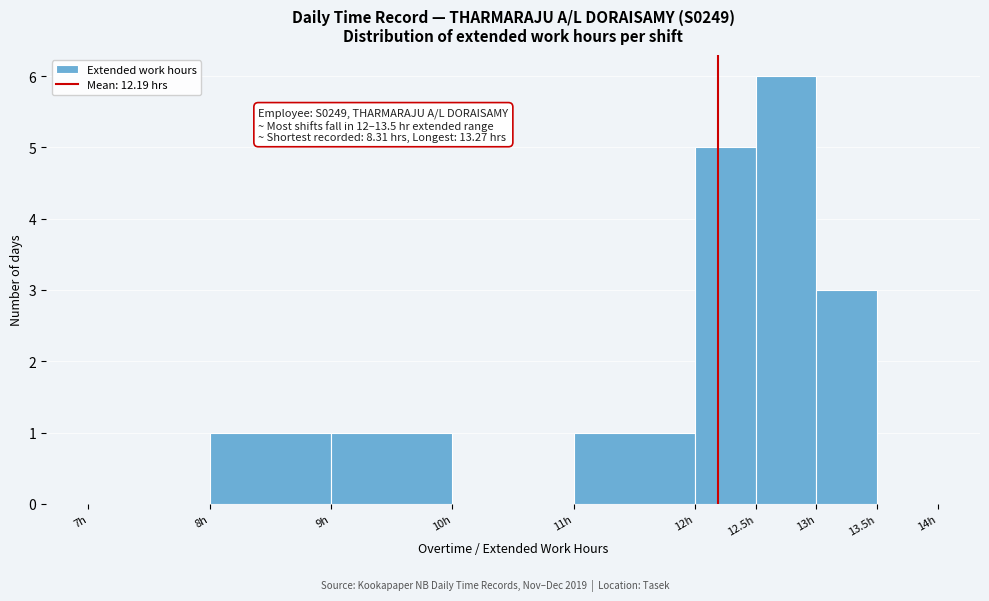

Which range on the x-axis has the tallest bar?

12.5 to 13.0